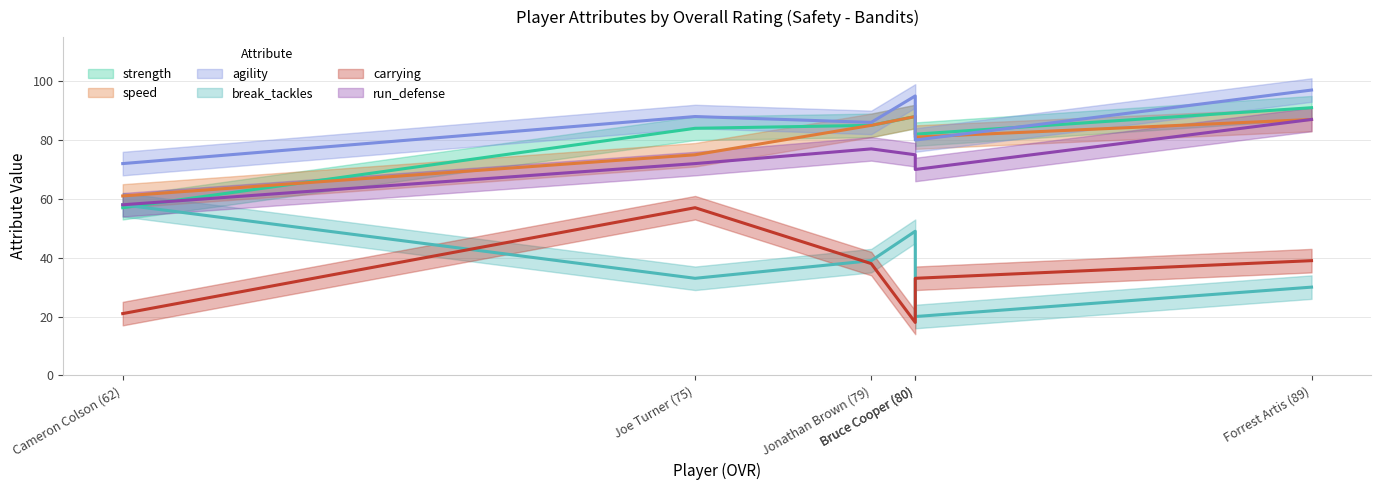

At which category is the sum across all series the highest?

Forrest Artis (89)